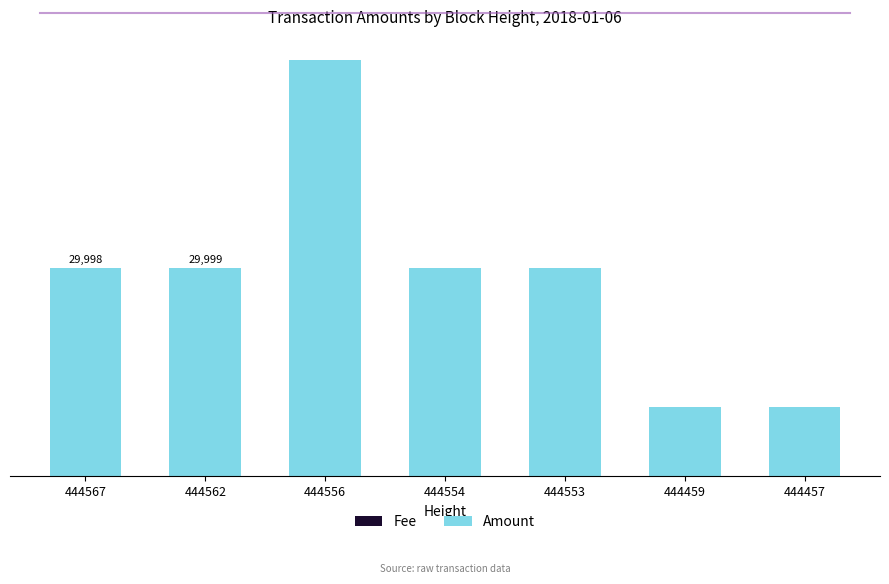

List the labels in order of Fee value, largest first.

444567, 444562, 444556, 444554, 444553, 444459, 444457